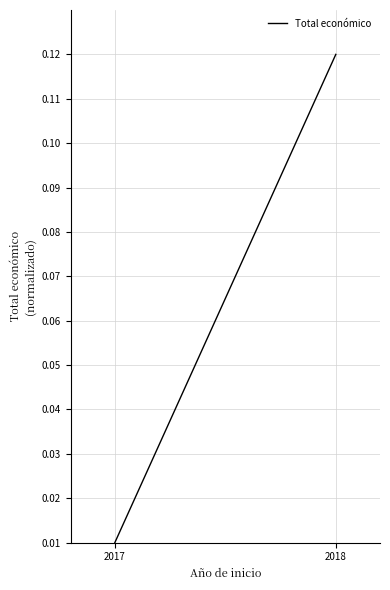

Rank the categories by value from lowest to highest.

2017, 2018